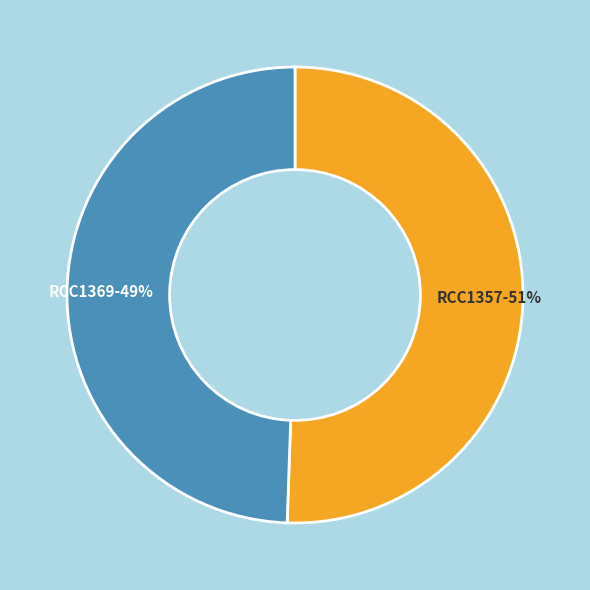

To the nearest percent, what is the average slice percentage?

50%